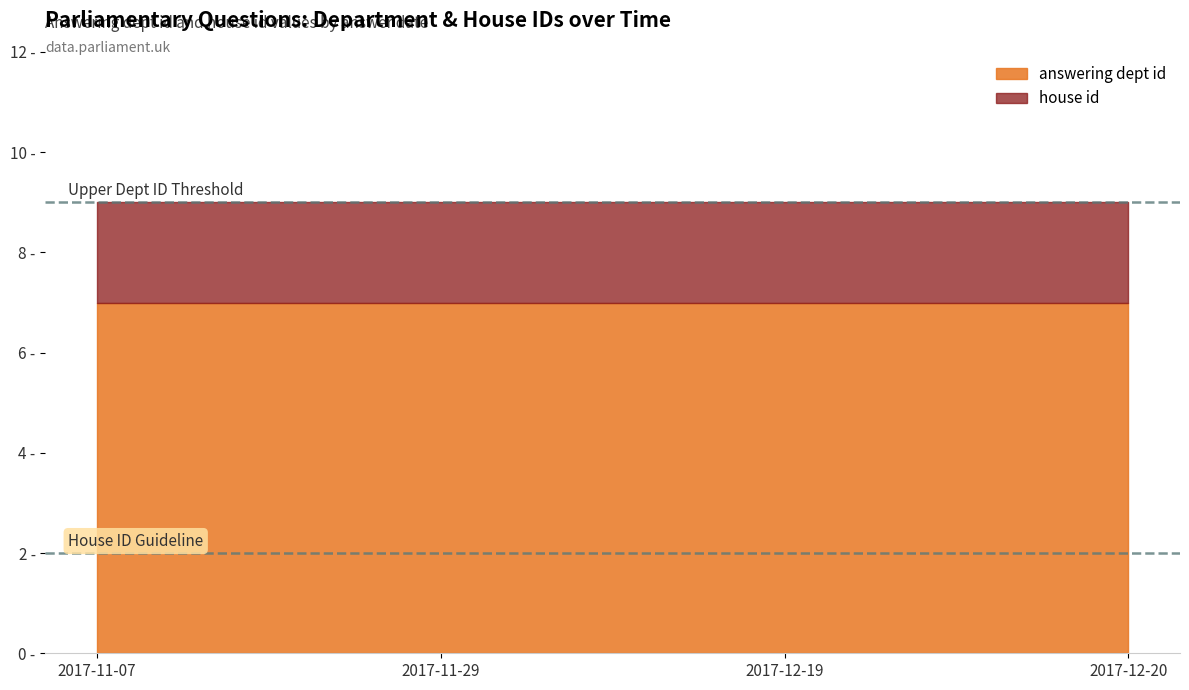

What is the label of the 1st point from the left?

2017-11-07